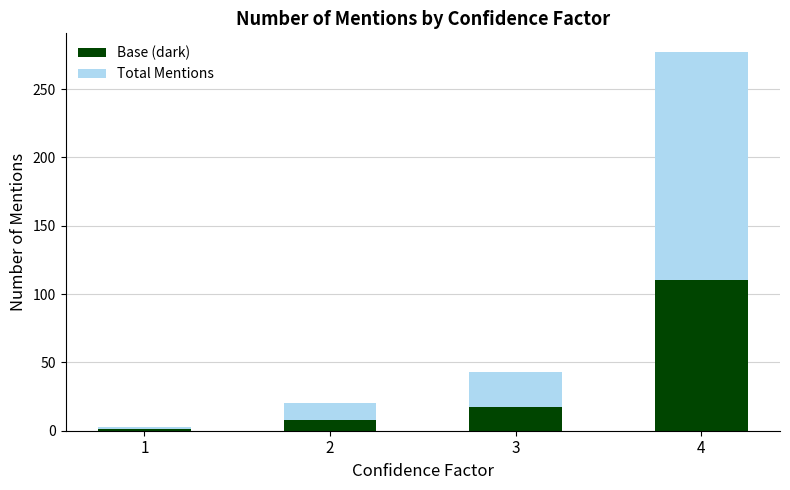

Rank the categories by Base (dark) value from highest to lowest.

4, 3, 2, 1